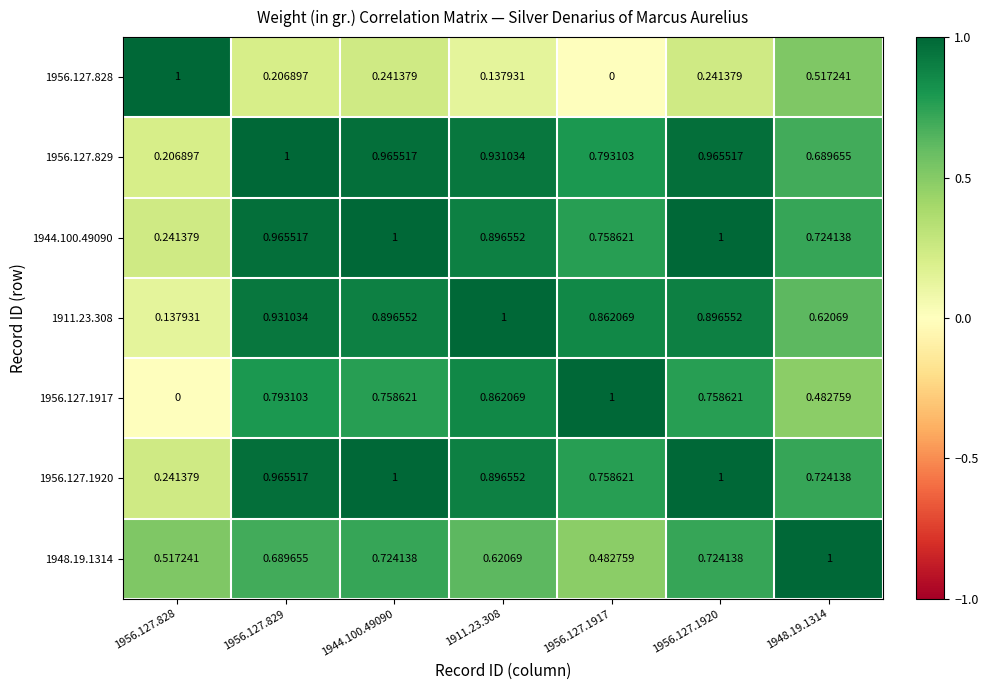

Is the value of 1956.127.828 at 1948.19.1314 greater than the value of 1956.127.1917 at 1956.127.1917?

No